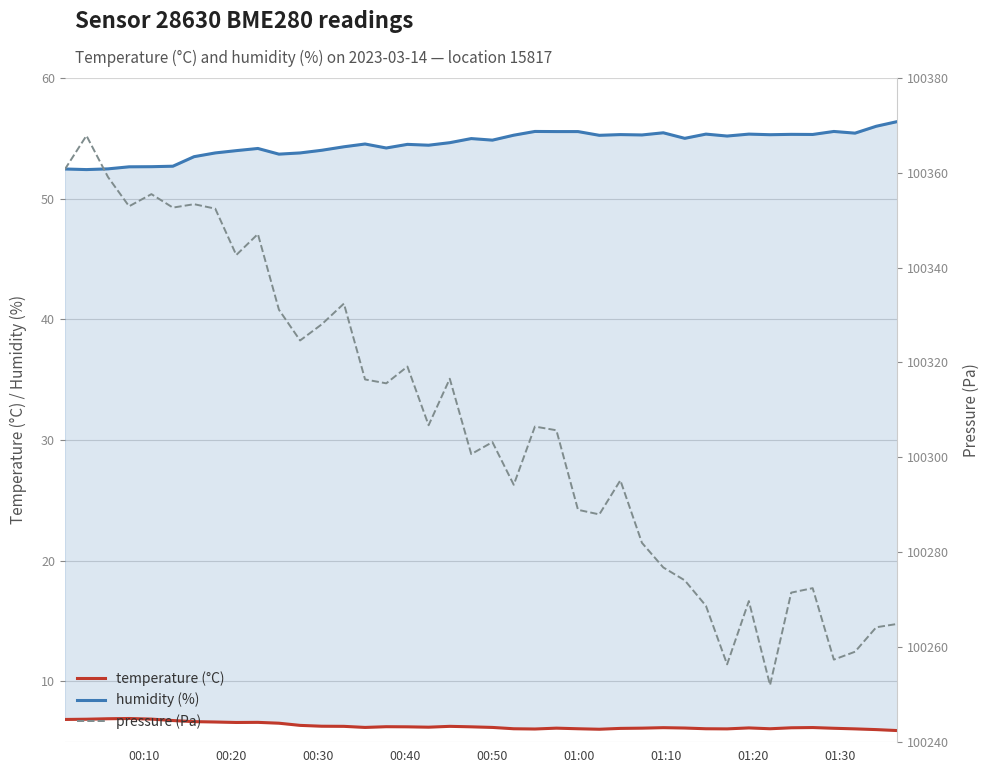

True or false: humidity (%) and pressure (Pa) intersect in this chart.

False